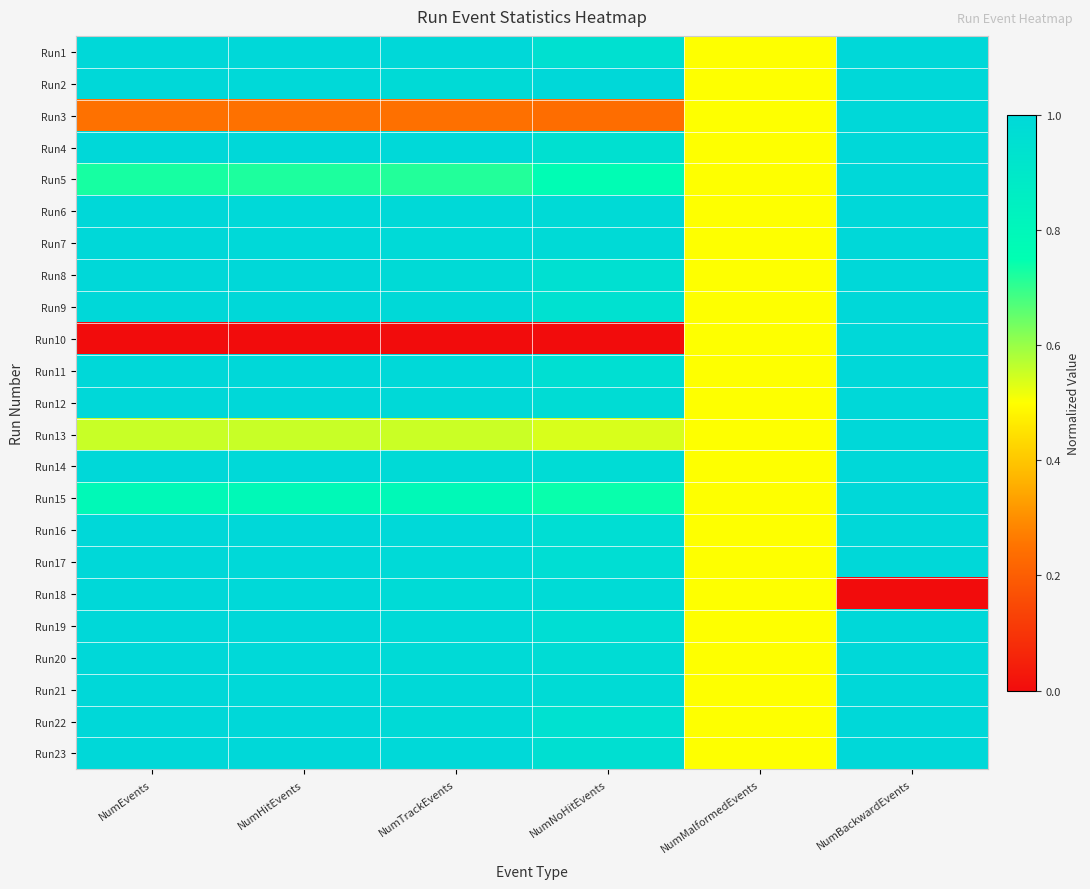

At which category is the sum across all series the highest?

NumBackwardEvents